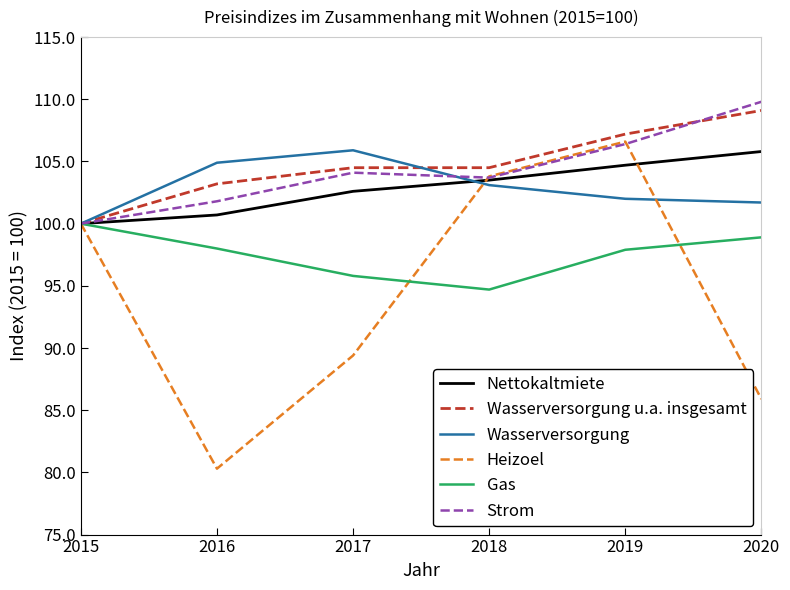

What is the total value across all series at 2018?

613.3